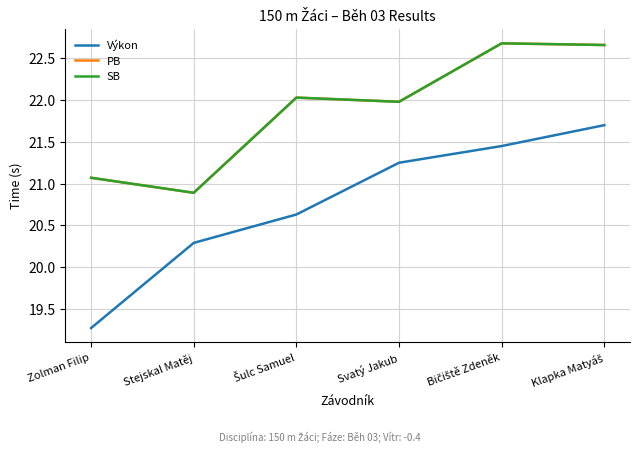

How many interior local valleys does the SB series have?

2